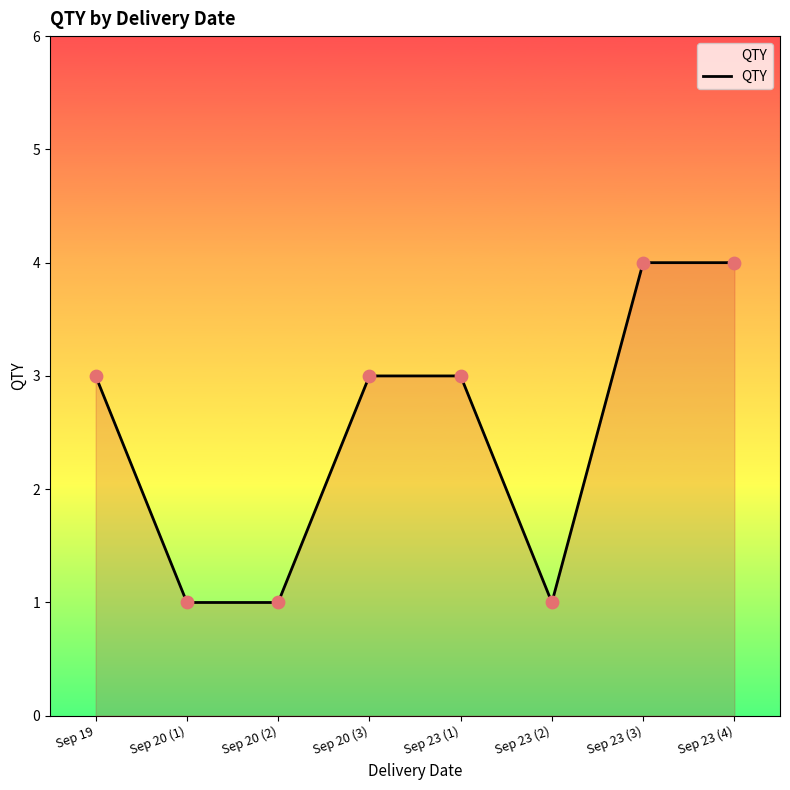

Which has a higher value, Sep 23 (4) or Sep 20 (2)?

Sep 23 (4)